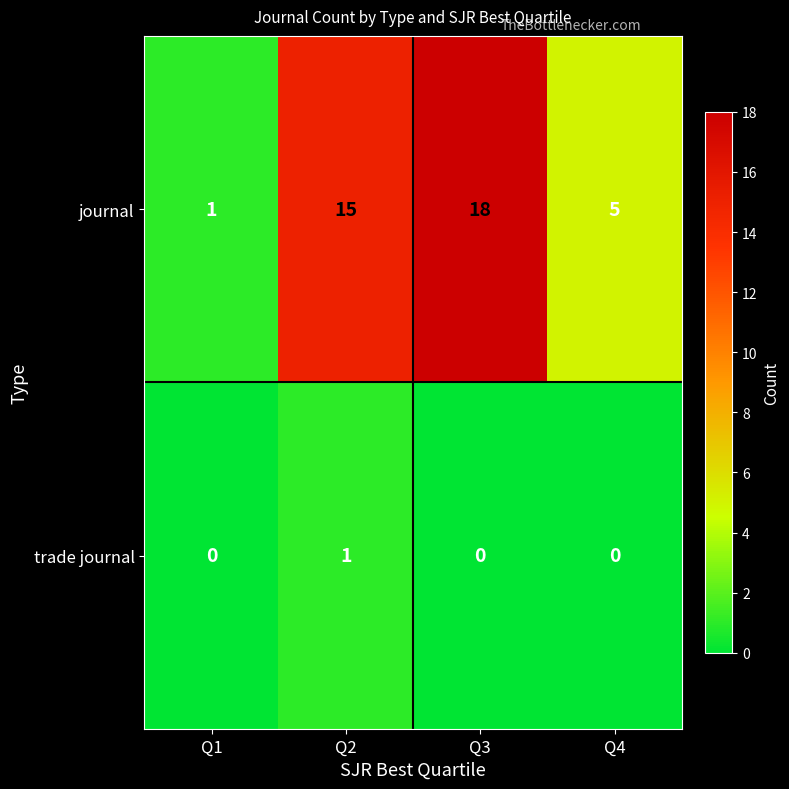

What is the maximum value shown in the chart?

18